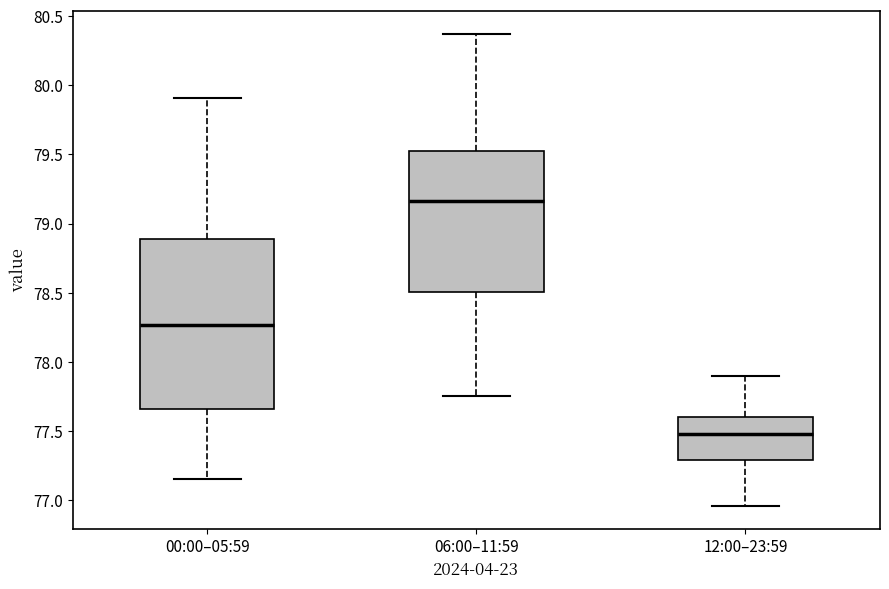

Where is the lower edge of the box for 06:00–11:59 on the y-axis? The values are not printed on the chart, so give them approximately, as read against the axis.

78.50